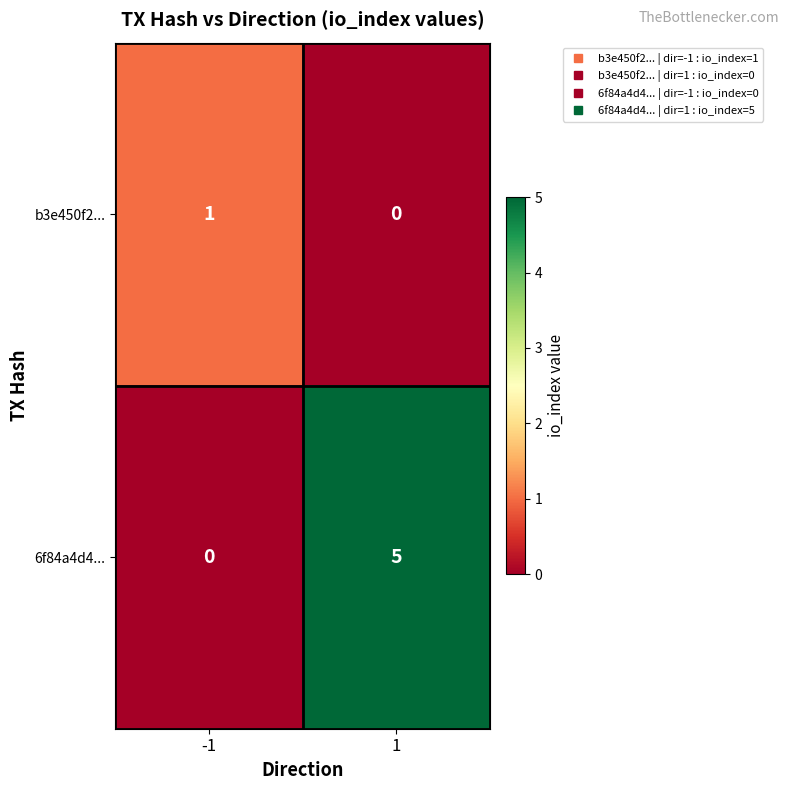

Reading left to right, extract all data points from this chart.

b3e450f2...: -1=1	1=0
6f84a4d4...: -1=0	1=5